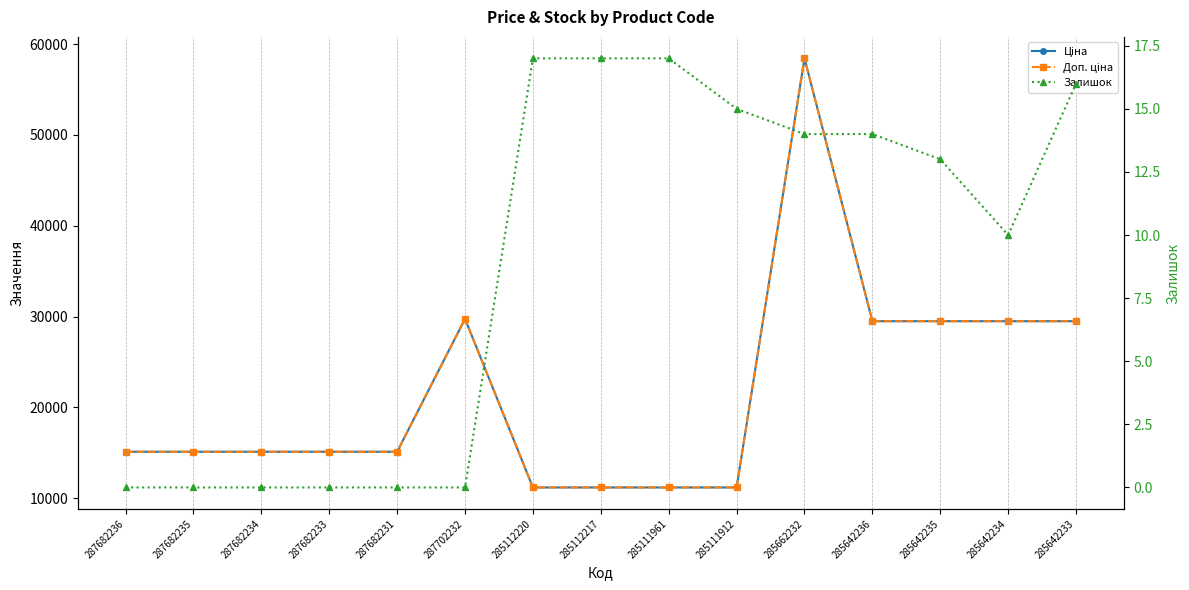

True or false: Залишок and Ціна cross at least once.

False